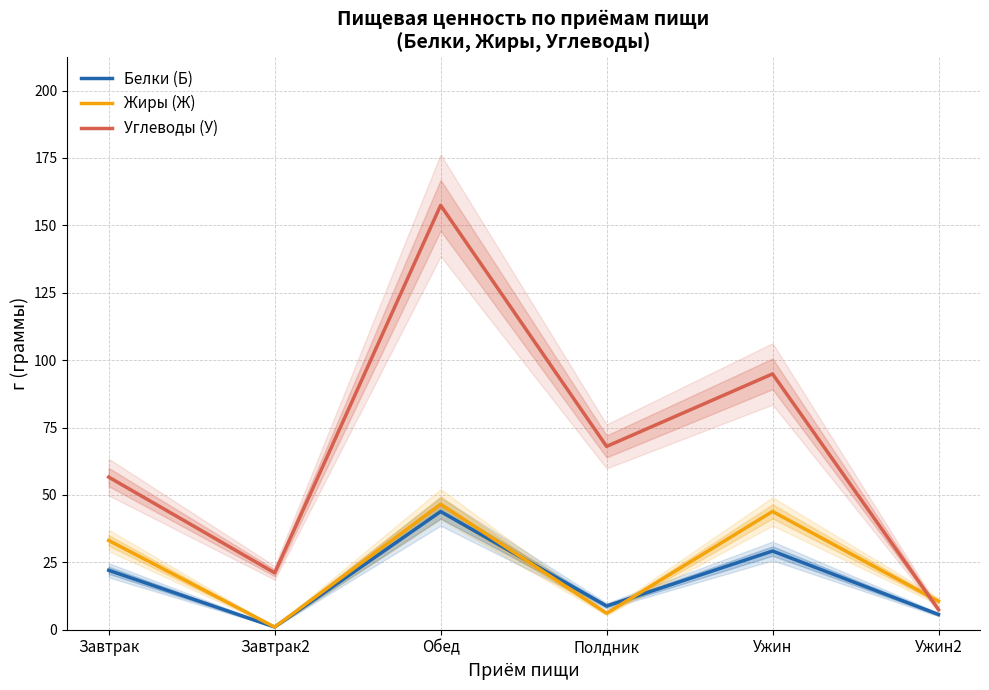

What is the sum of all Жиры (Ж) values?

141.2